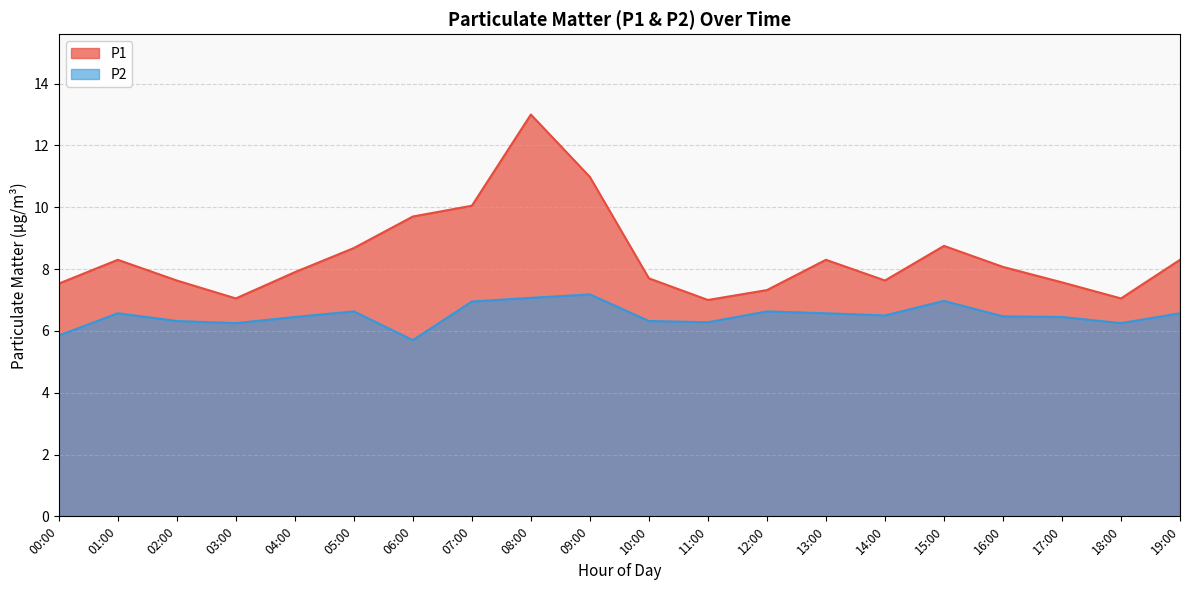

What is the average value of the P2 series?

6.5